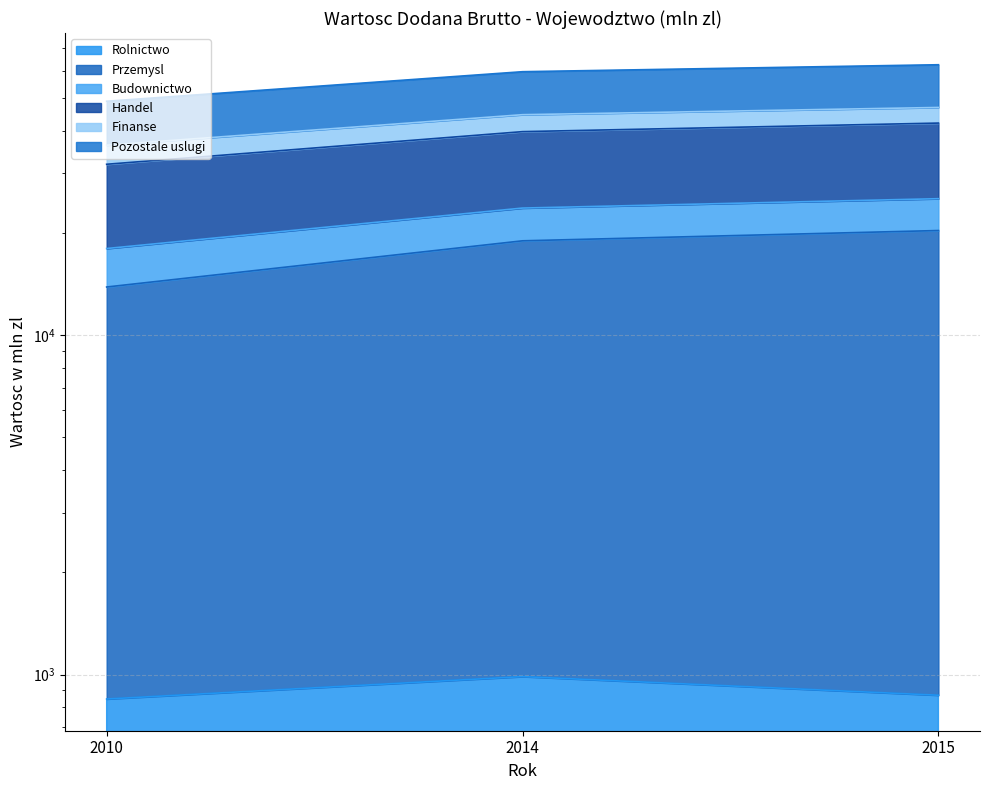

At how many categories does at least one series exceed 53463?

2